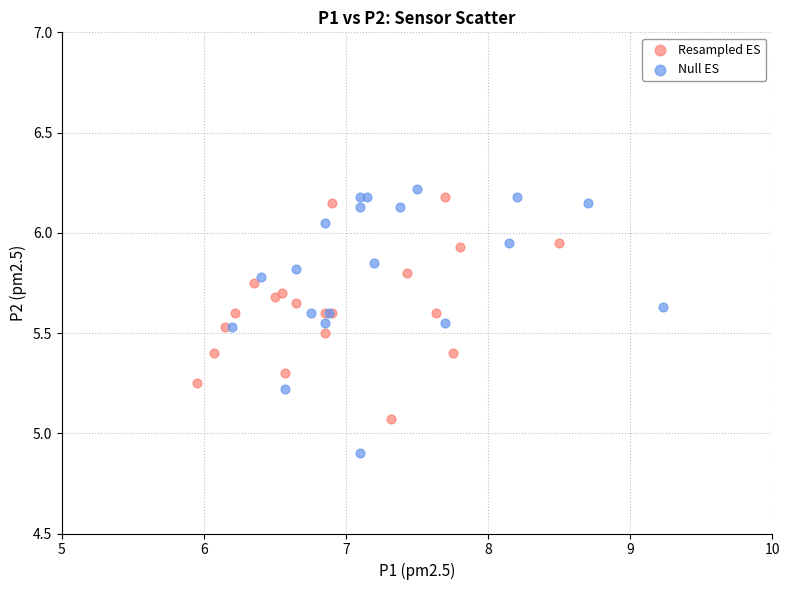

Which series has the largest Y range (max minus min)?

Null ES